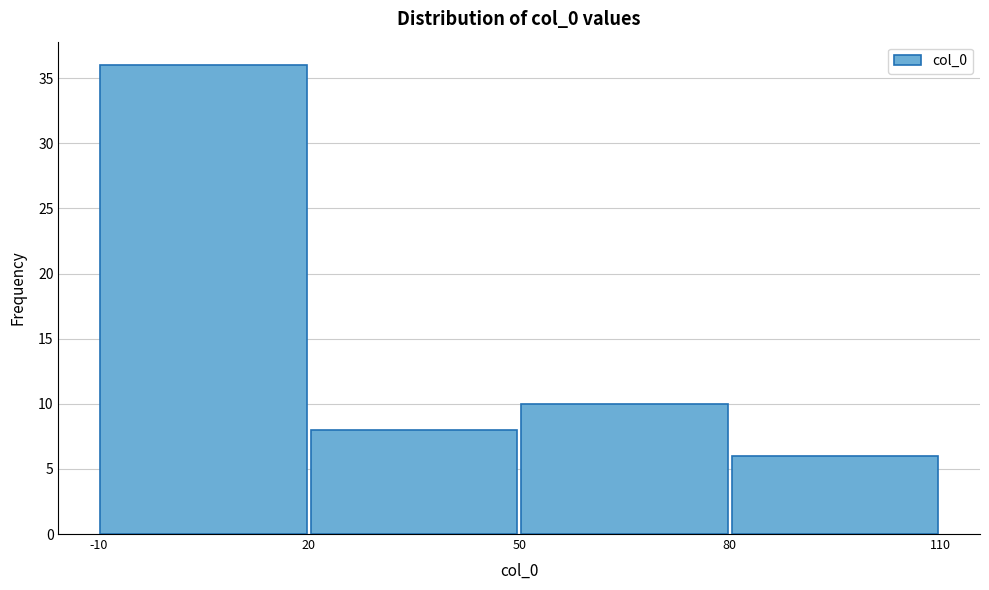

Reading left to right, list every bar in this chart as the range it spans on the x-axis followed by its height. The values are not printed on the chart, so give them approximately, as read against the axis.

-10 to 20: 36
20 to 50: 8
50 to 80: 10
80 to 110: 6